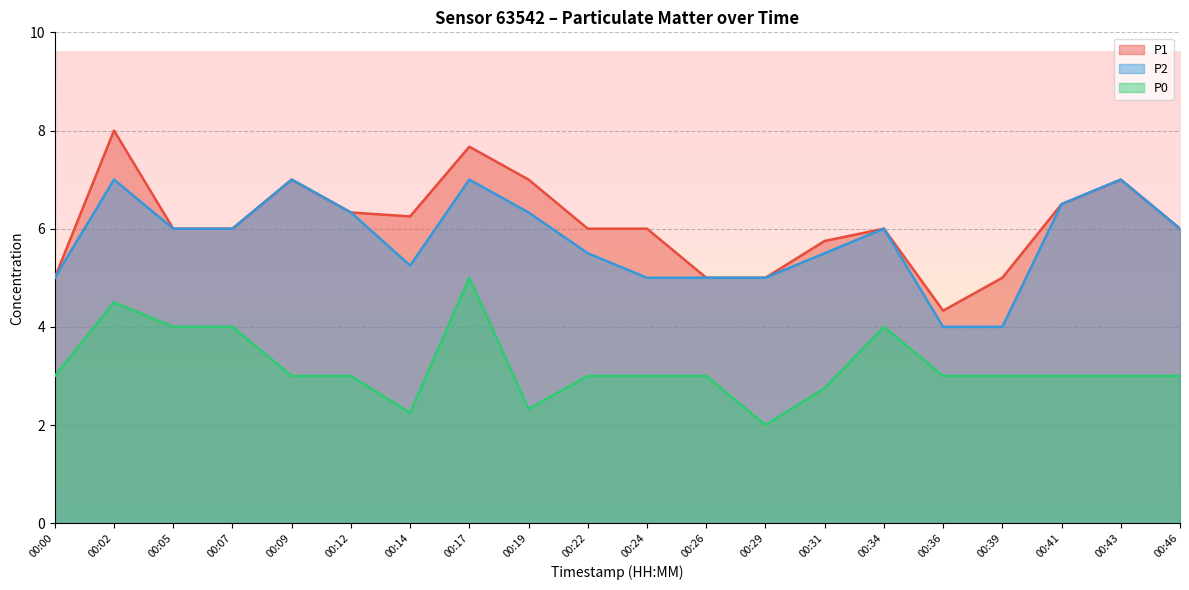

What is the sum of the P2 values at 00:36 and 00:14?

9.2